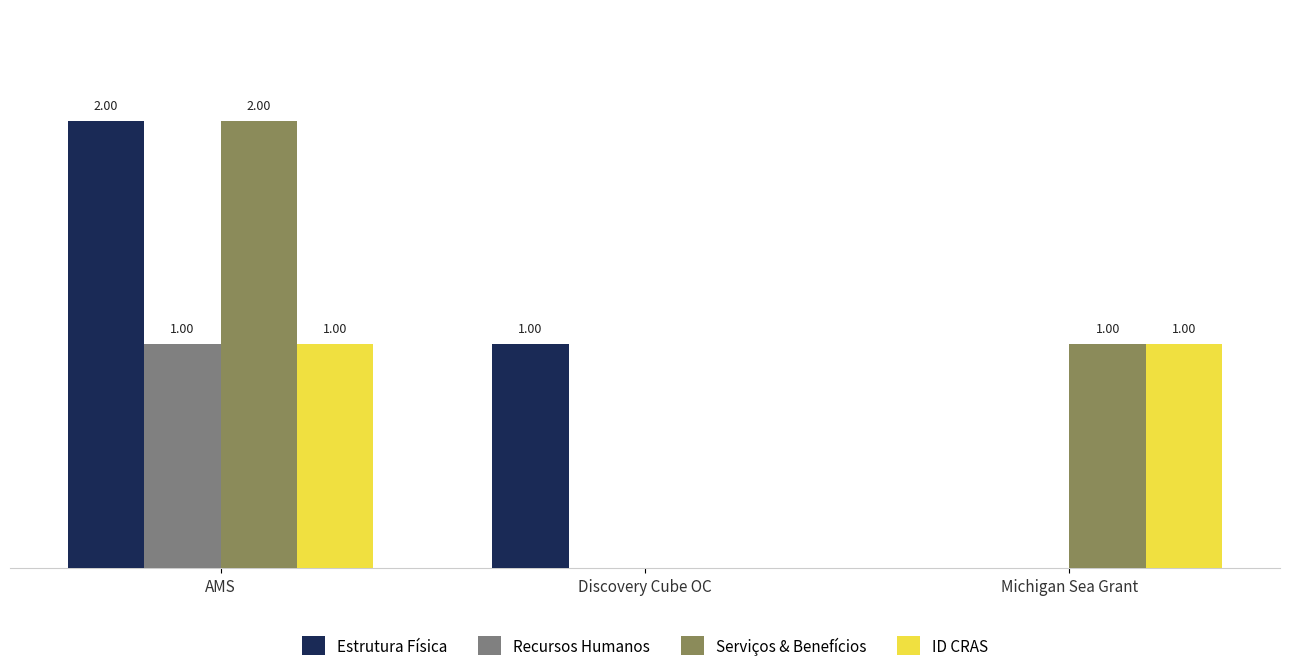

Where does the Estrutura Física series first go above 1?

AMS